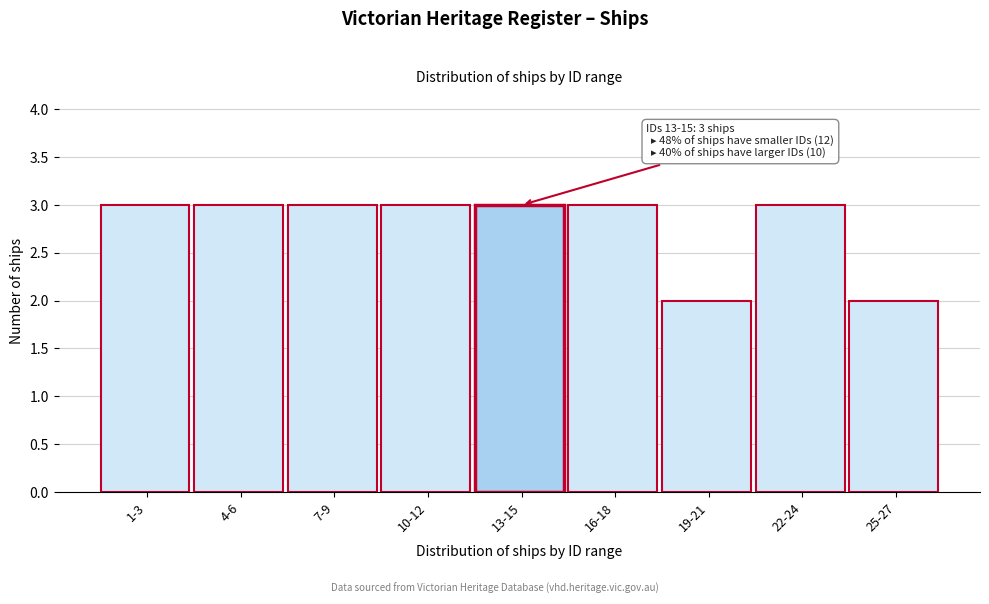

Reading left to right, transcribe all the data shown in this chart.

1-3=3	4-6=3	7-9=3	10-12=3	13-15=3	16-18=3	19-21=2	22-24=3	25-27=2